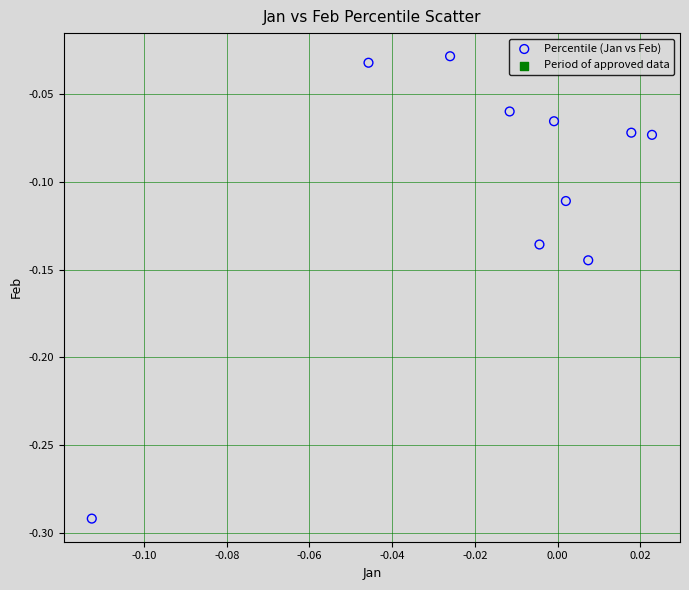

What is the range of Y values (max minus min)?

0.3